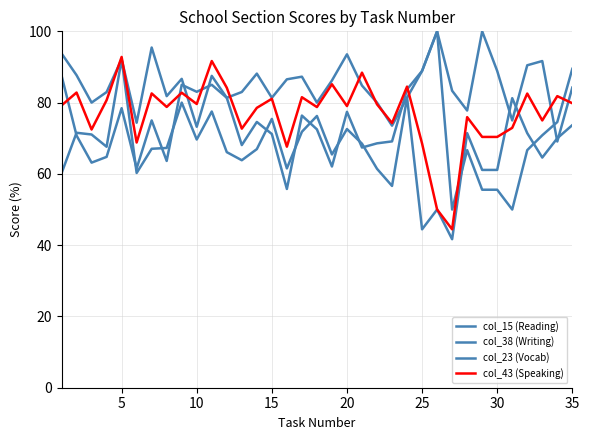

What is the value of the col_38 (Writing) point at the 12th from the left?

66.1